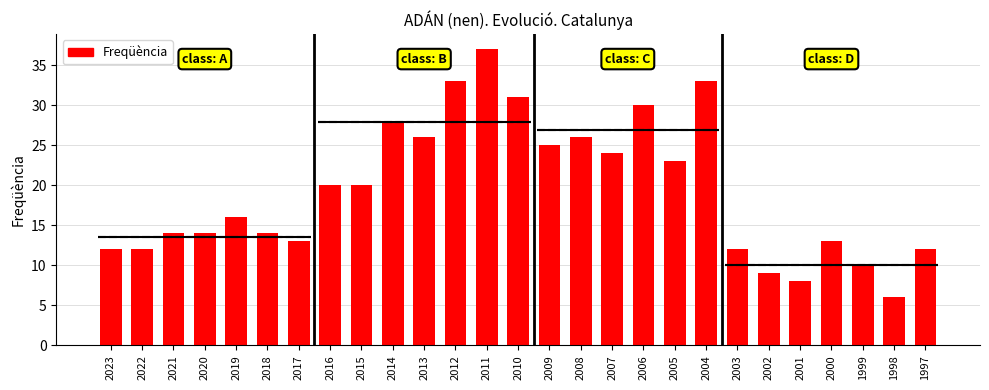

List the labels in order of value, smallest first.

1998, 2001, 2002, 1999, 2023, 2022, 2003, 1997, 2017, 2000, 2021, 2020, 2018, 2019, 2016, 2015, 2005, 2007, 2009, 2013, 2008, 2014, 2006, 2010, 2012, 2004, 2011